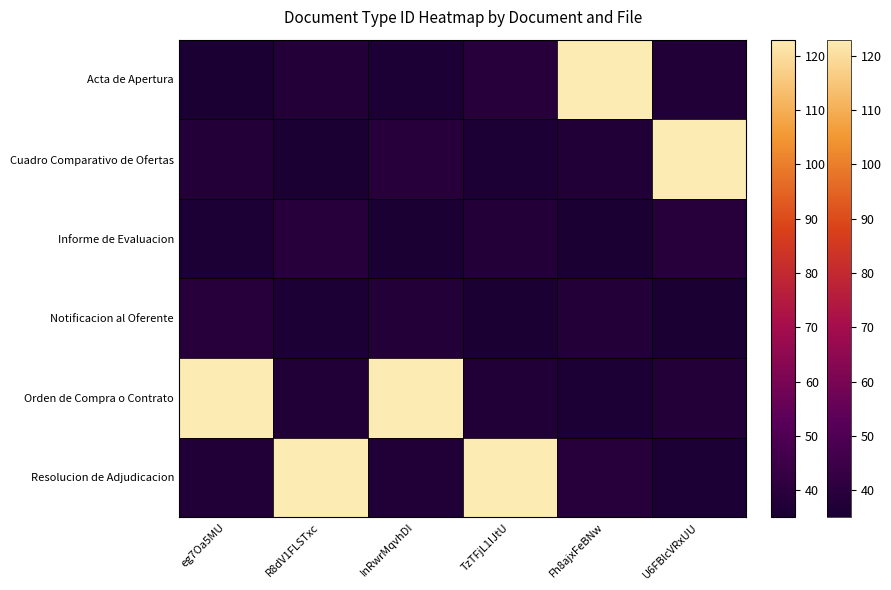

Count the number of data series in this chart.

1